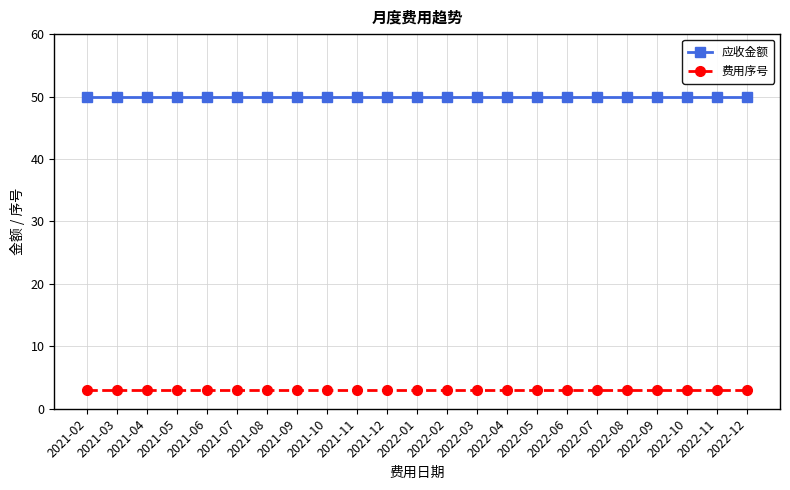

What is the value of the 费用序号 point at the 22nd from the left?

3